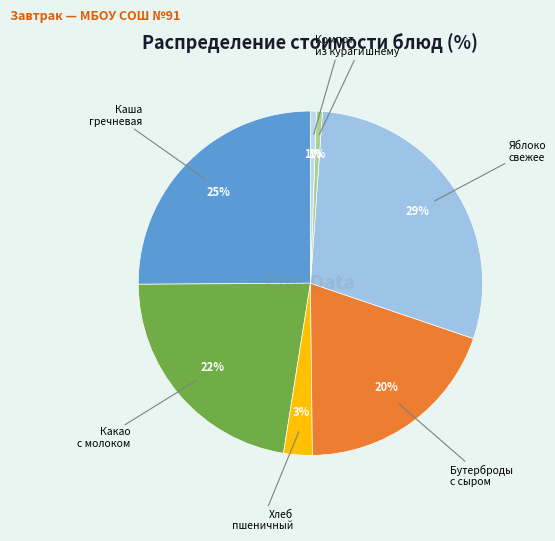

Count the number of slices in the pie.

7